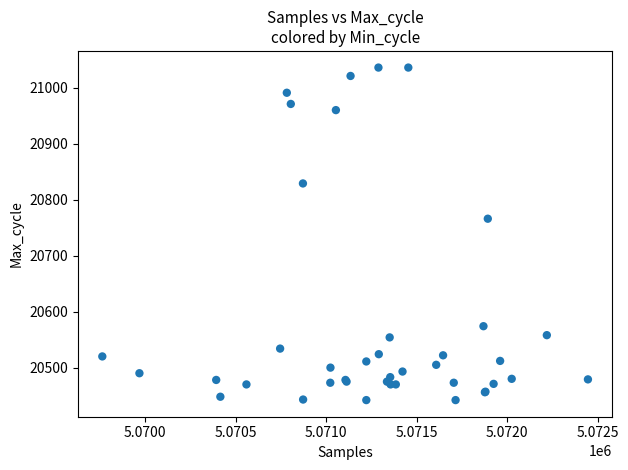

What Y value in the scatter plot is closest to 20739?

20766